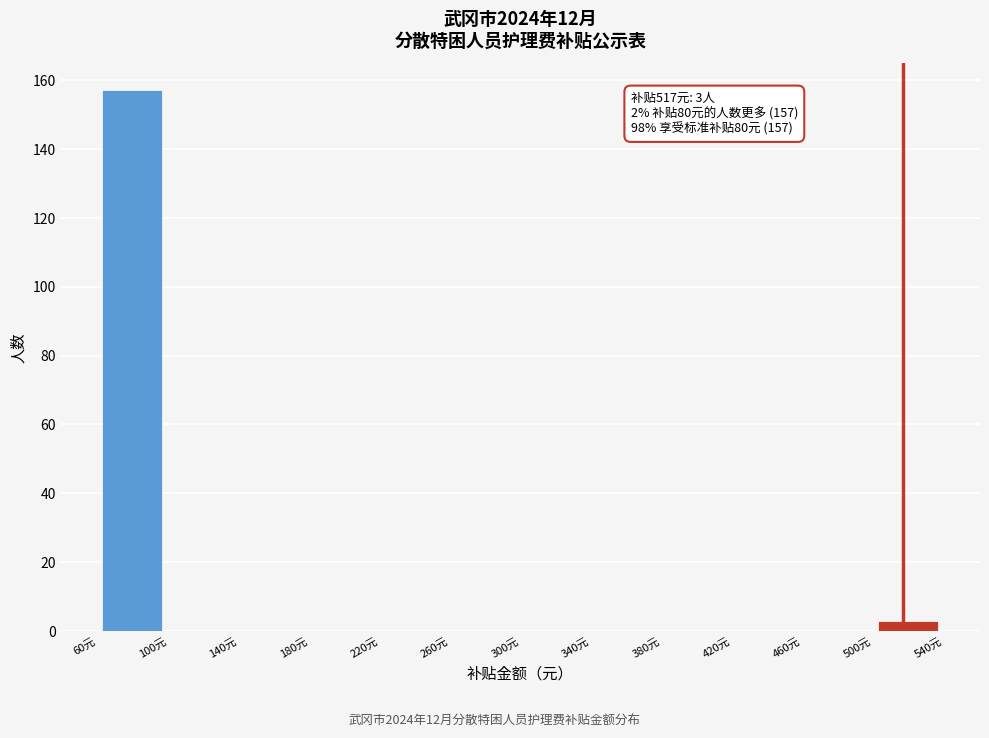

Which range on the x-axis has the tallest bar?

60 to 100